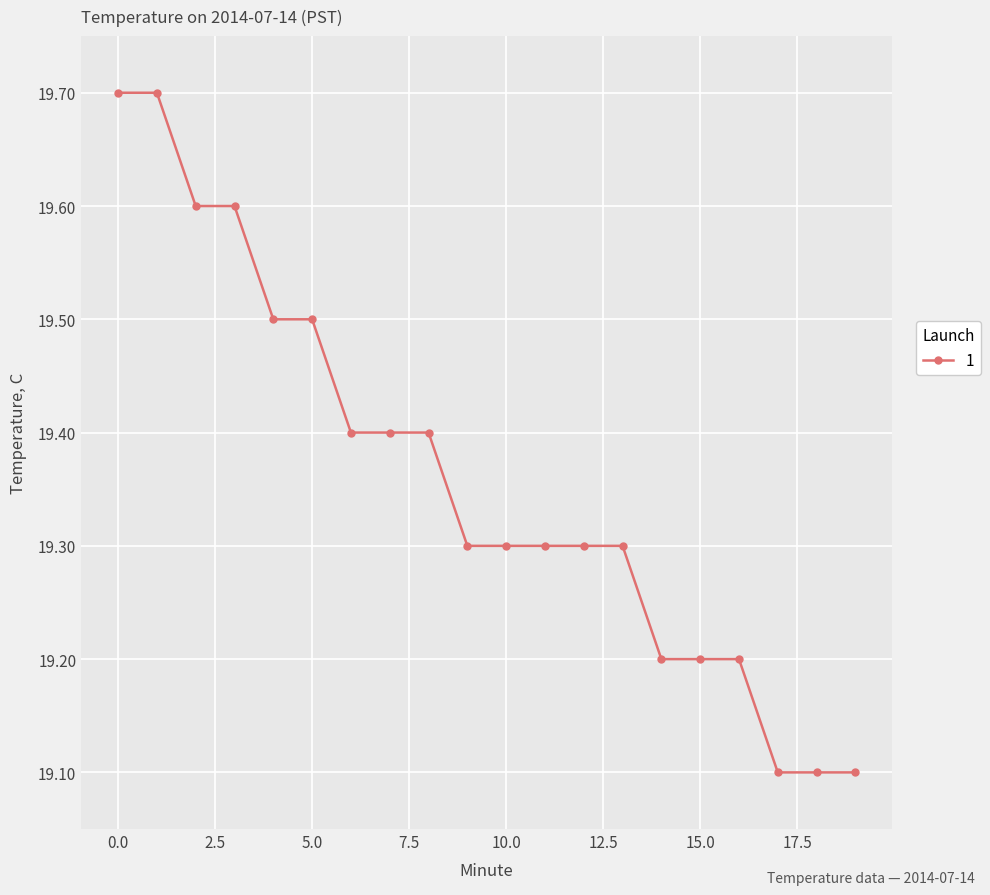

How many data points does each series have?

20